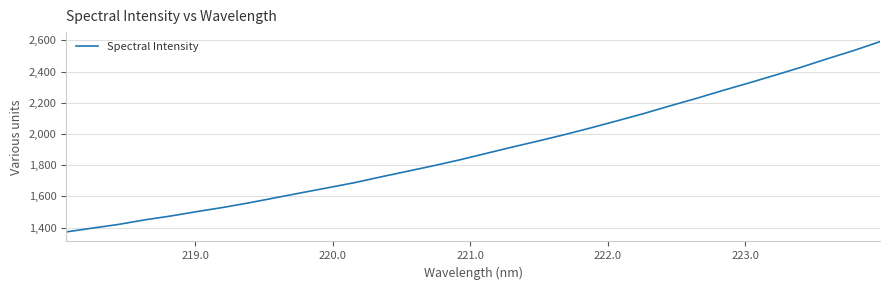

How many lines are shown in the chart?

1